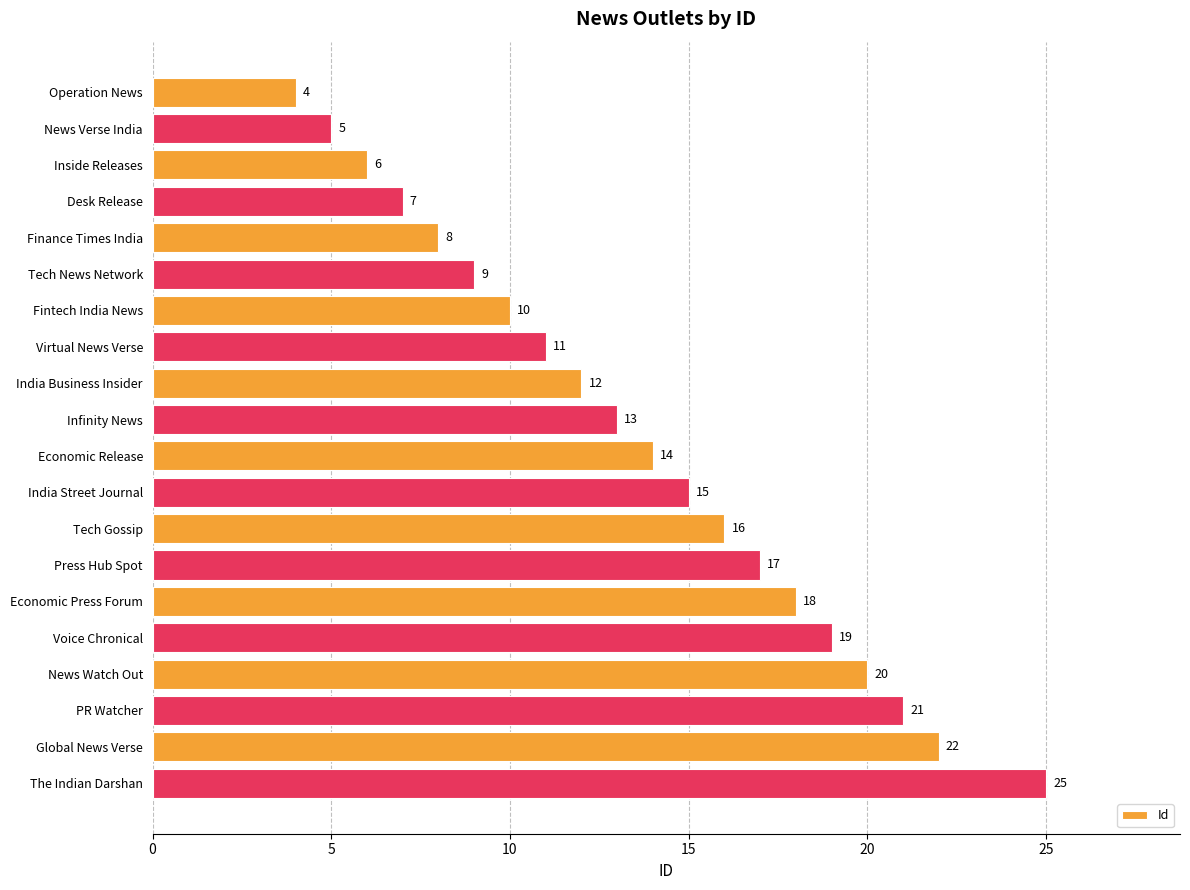

What is the sum of all values?

272